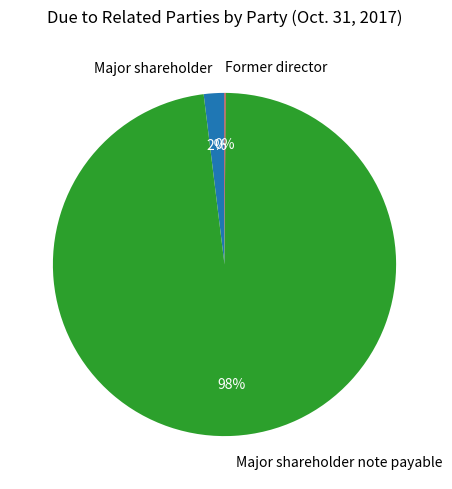

To the nearest percent, what is the difference between the largest and smallest slice percentages?

98%